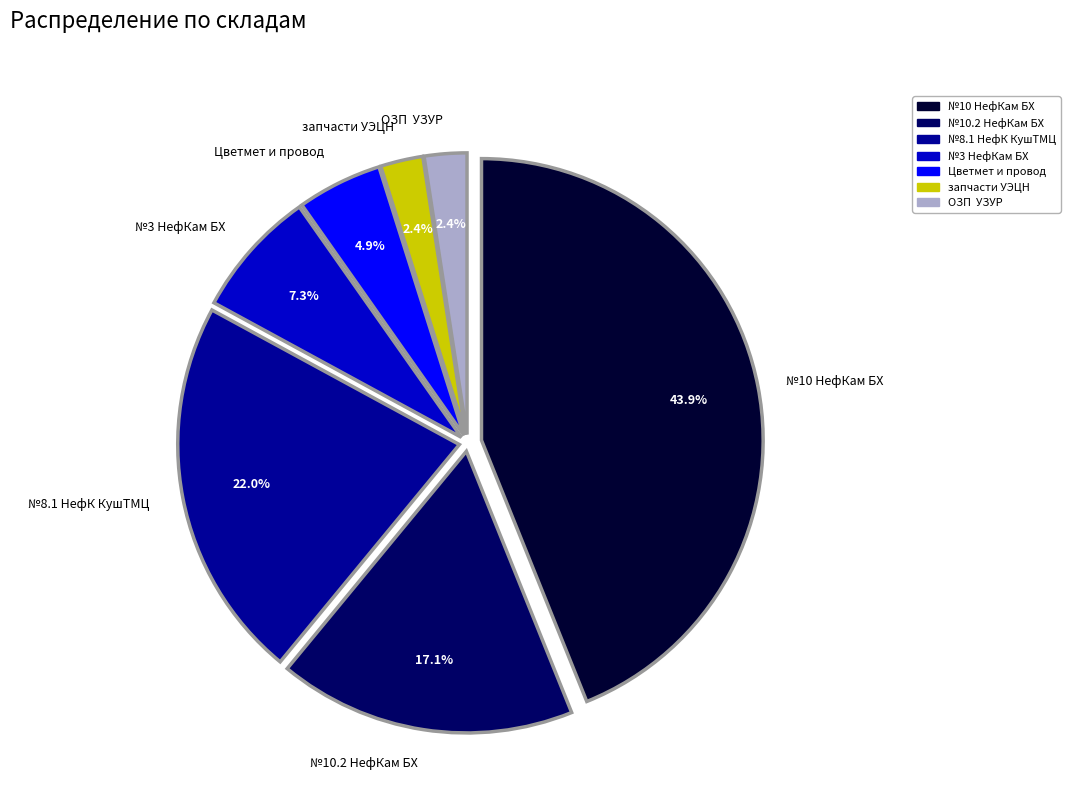

Do Цветмет и провод and №10 НефКам БХ together represent more than half of the pie?

No